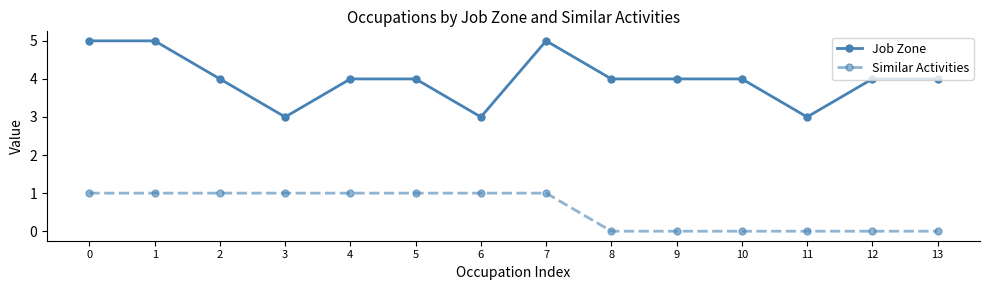

Where is the first local minimum for Job Zone?

3